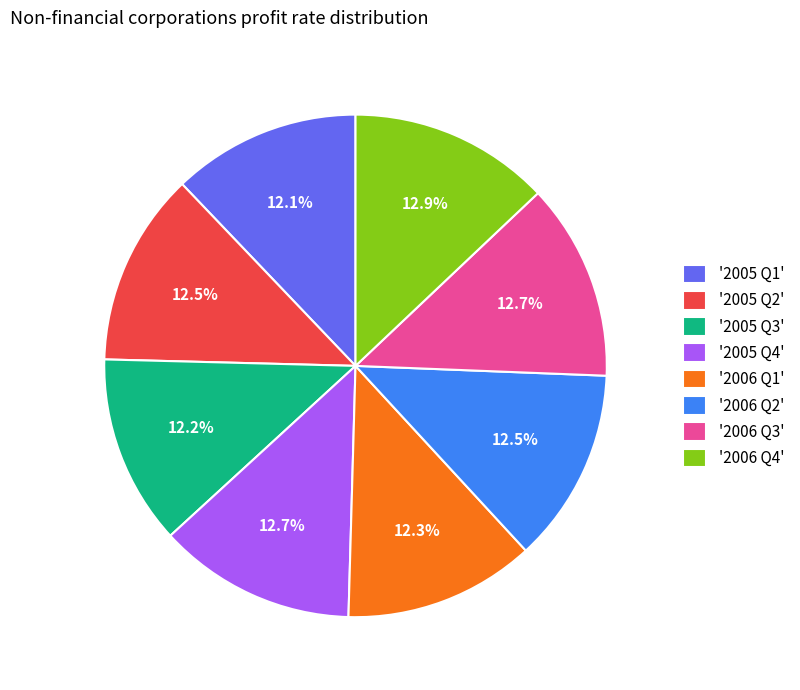

Does any single category account for the majority?

No